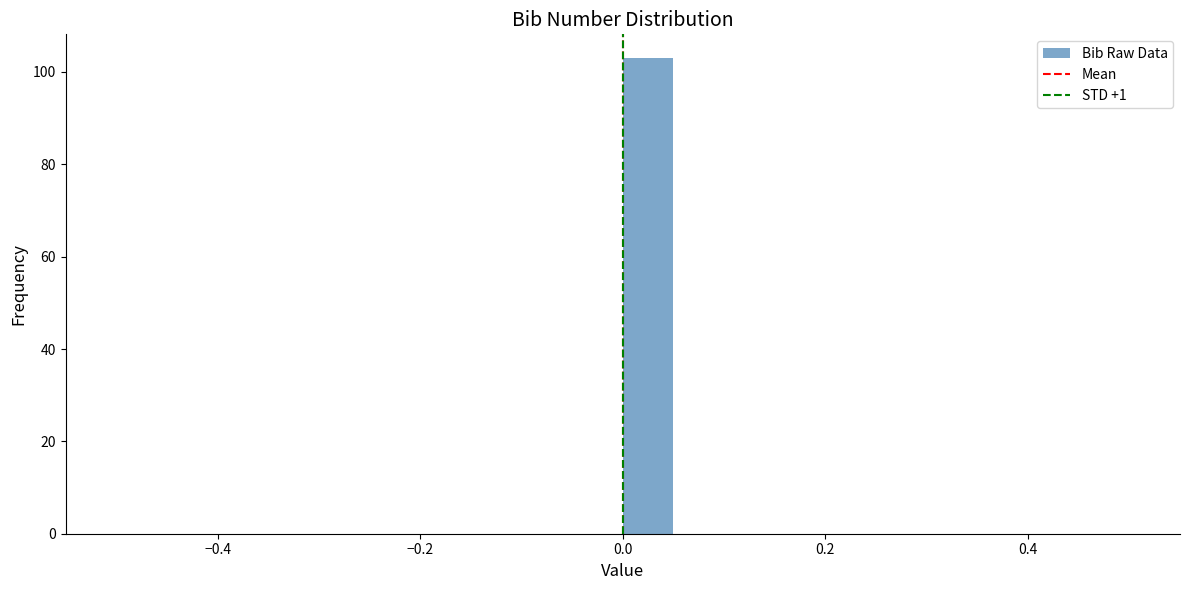

Read against the x-axis, roughly where is the centre of the tallest bar?

0.02